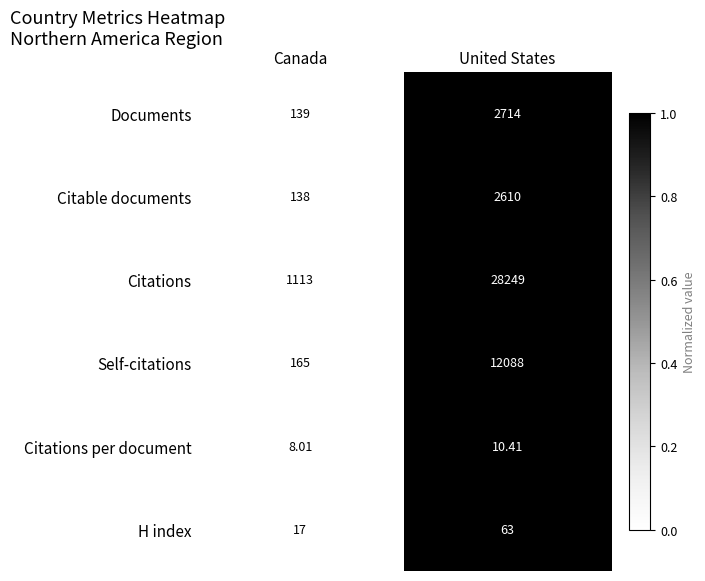

How many data points does each series have?

2